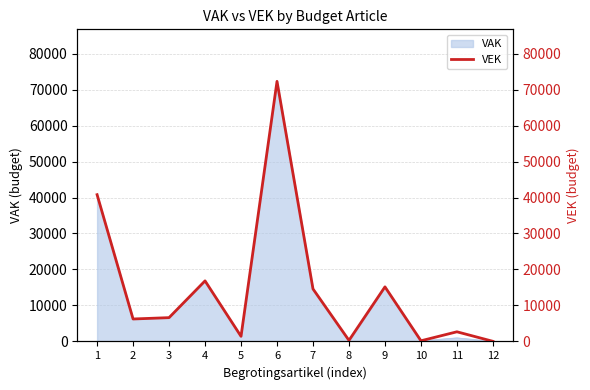

What is the smallest value displayed?

37